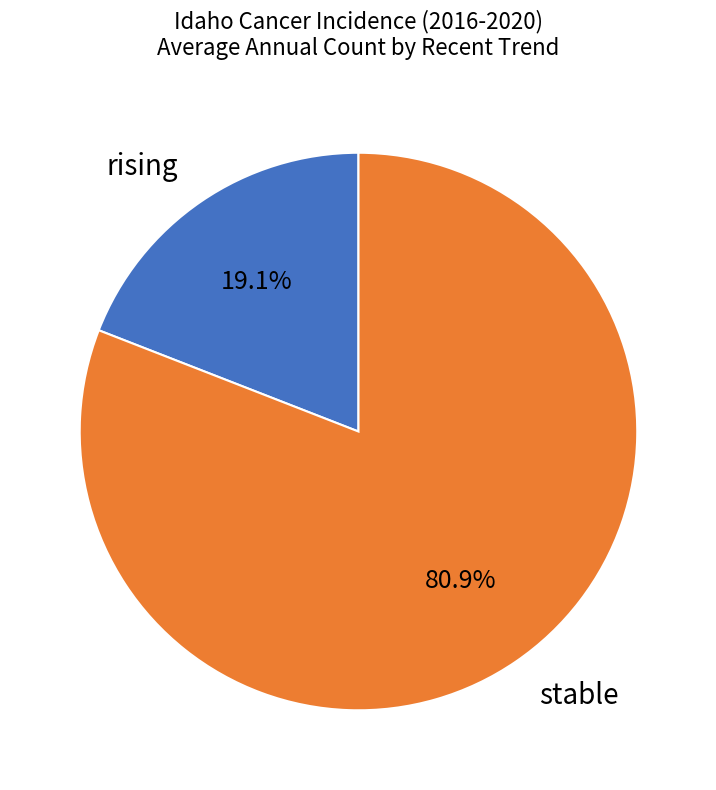

Approximately how many times larger is the value at stable compared to rising?

4.2